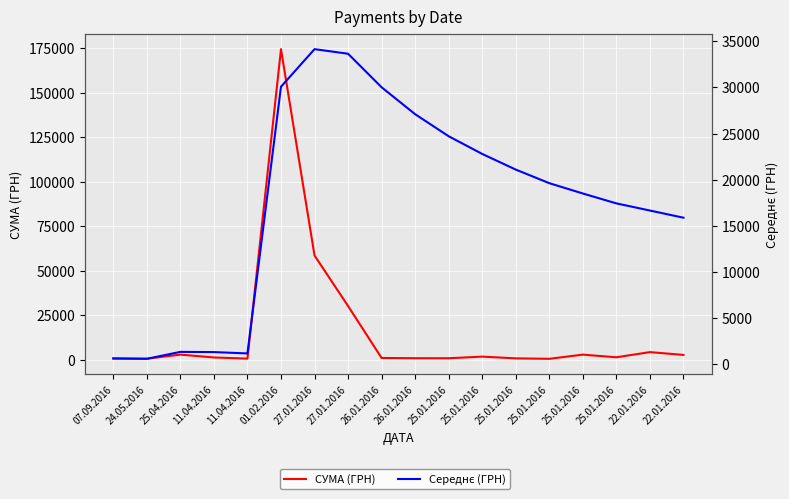

What is the maximum value shown in the chart?

174546.5